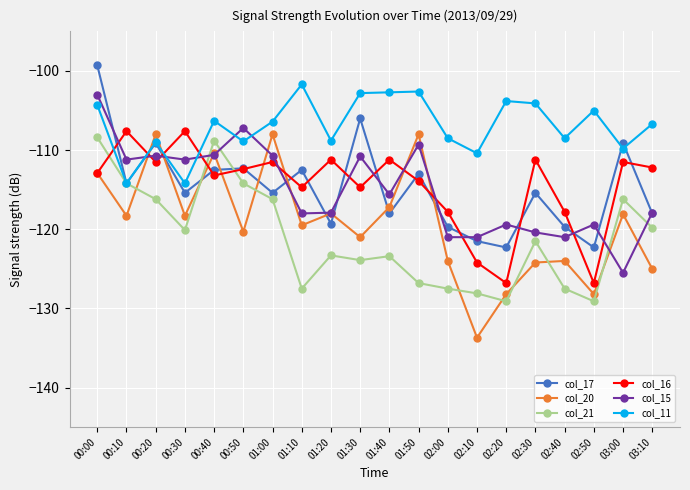

In col_20, how many points are lower than both neighbors (excluding endpoints)?

7